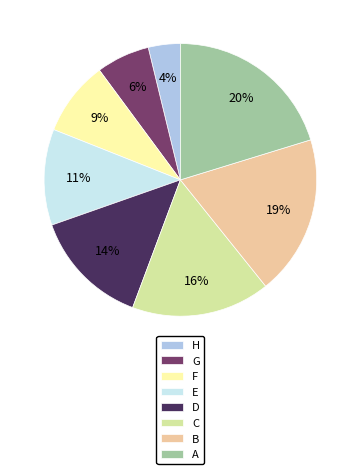

What percentage is the F slice, to the nearest percent?

9%